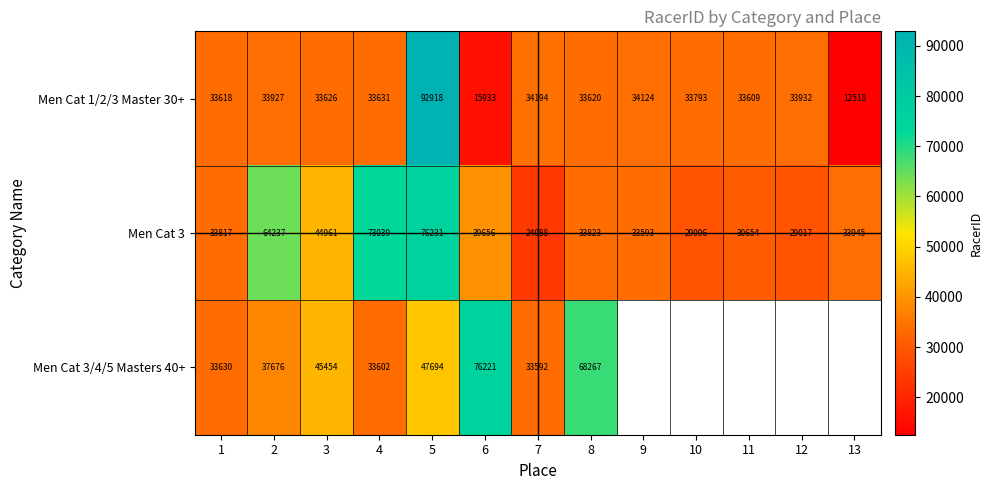

At which label is Men Cat 1/2/3 Master 30+ closest to 52718?

7